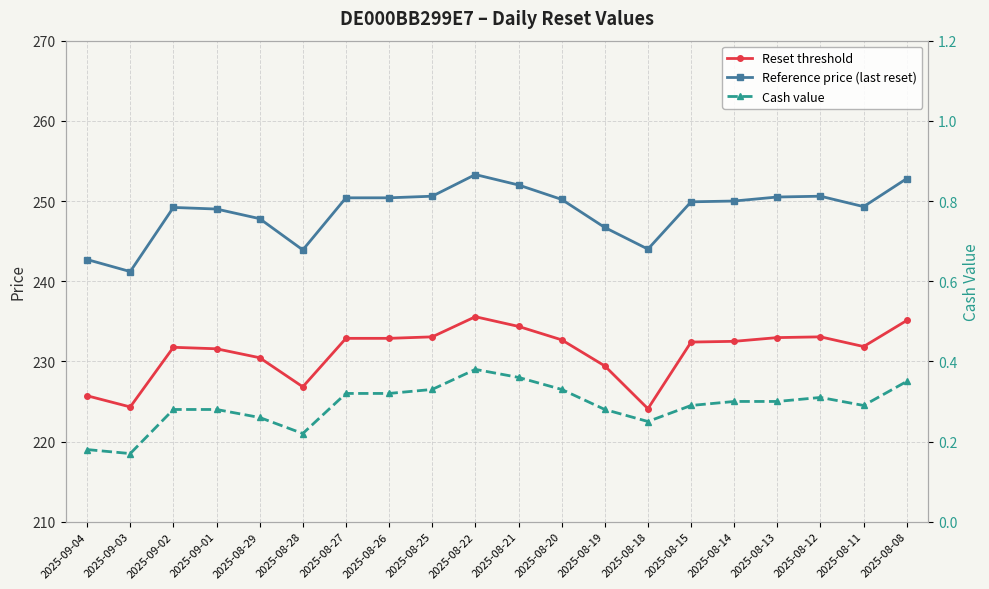

What is the difference between the maximum and minimum values in the Cash value series?

0.2